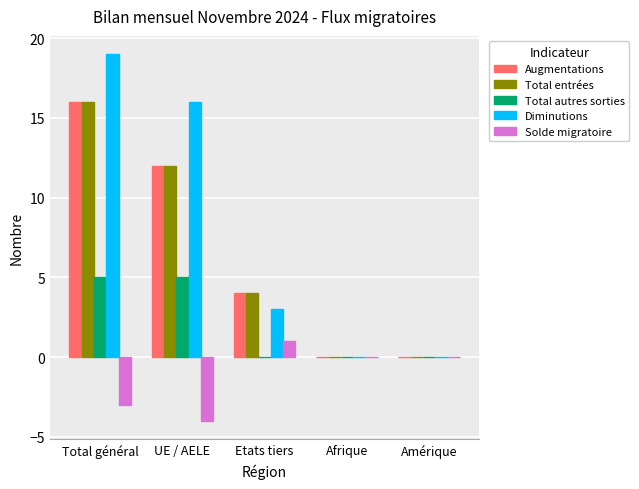

Between Total général and Amérique, which series saw the biggest shift?

Diminutions